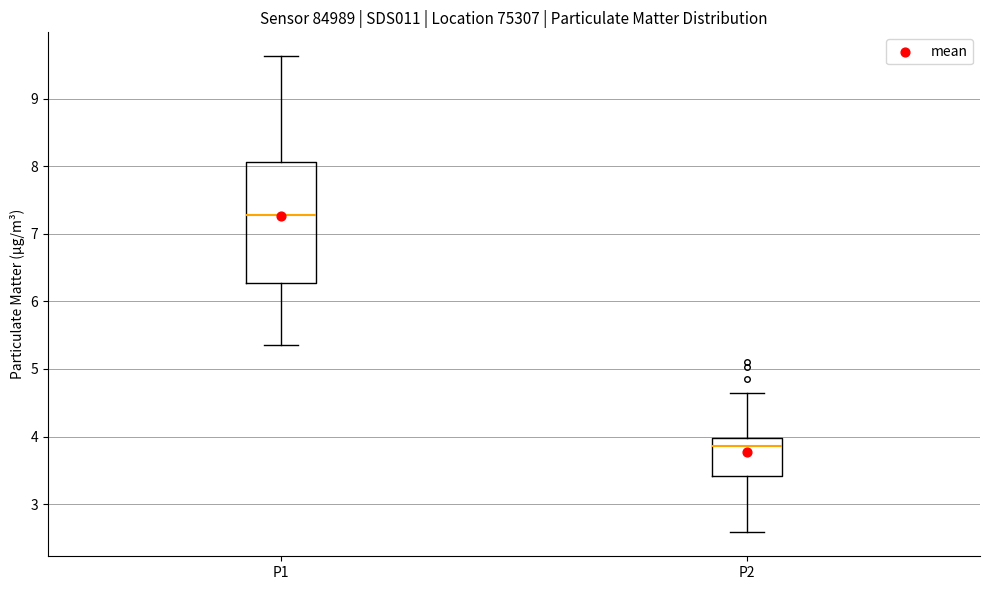

Which box's median line is the lowest?

P2